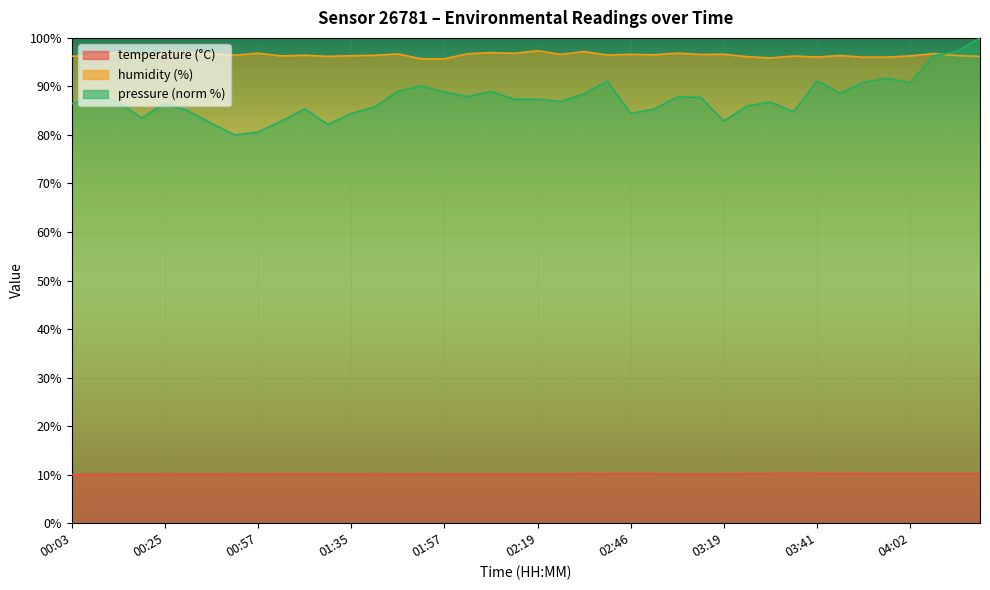

The temperature series shows 10.1 at 00:25. True or false?

True